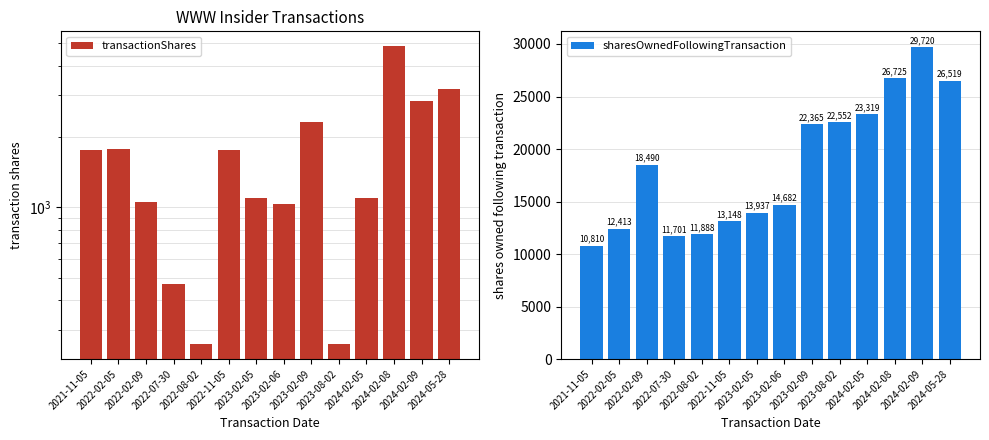

List the series in order of their overall mean, highest first.

sharesOwnedFollowingTransaction, transactionShares